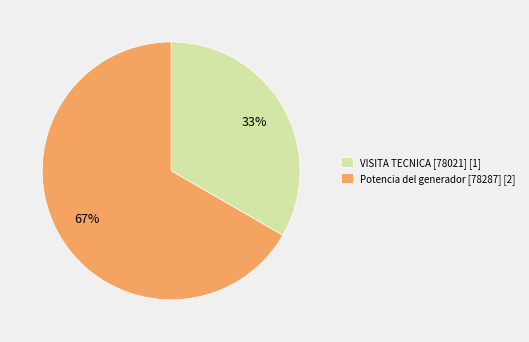

Is the sum of Potencia del generador [78287] [2] and VISITA TECNICA [78021] [1] greater than half?

Yes